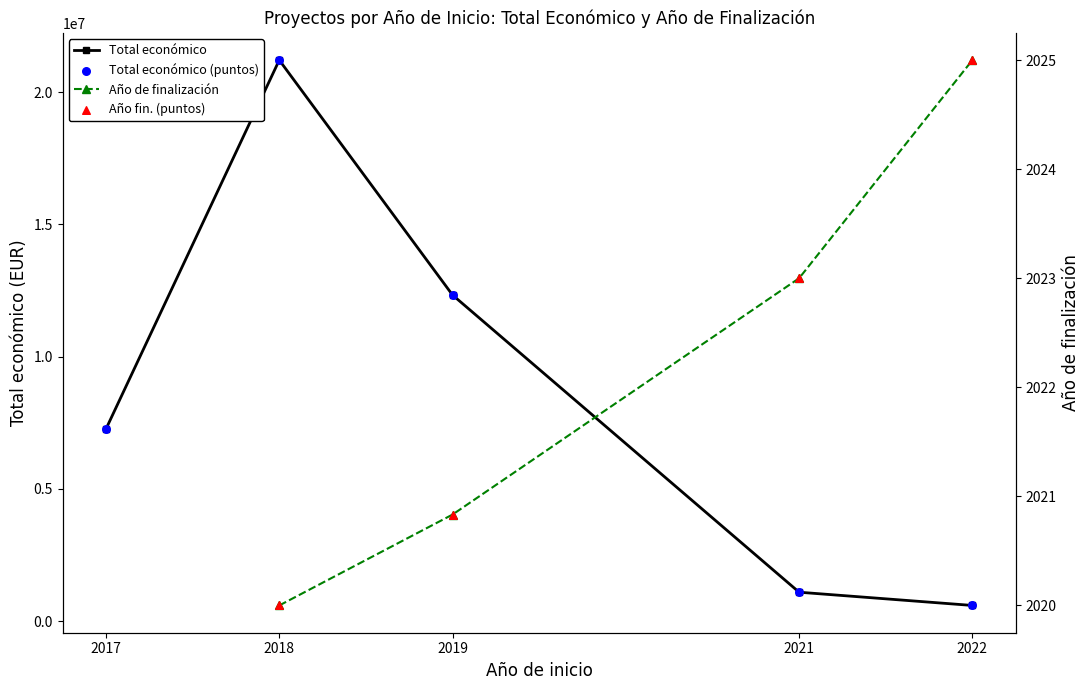

Which series reaches the minimum Y coordinate?

Total económico